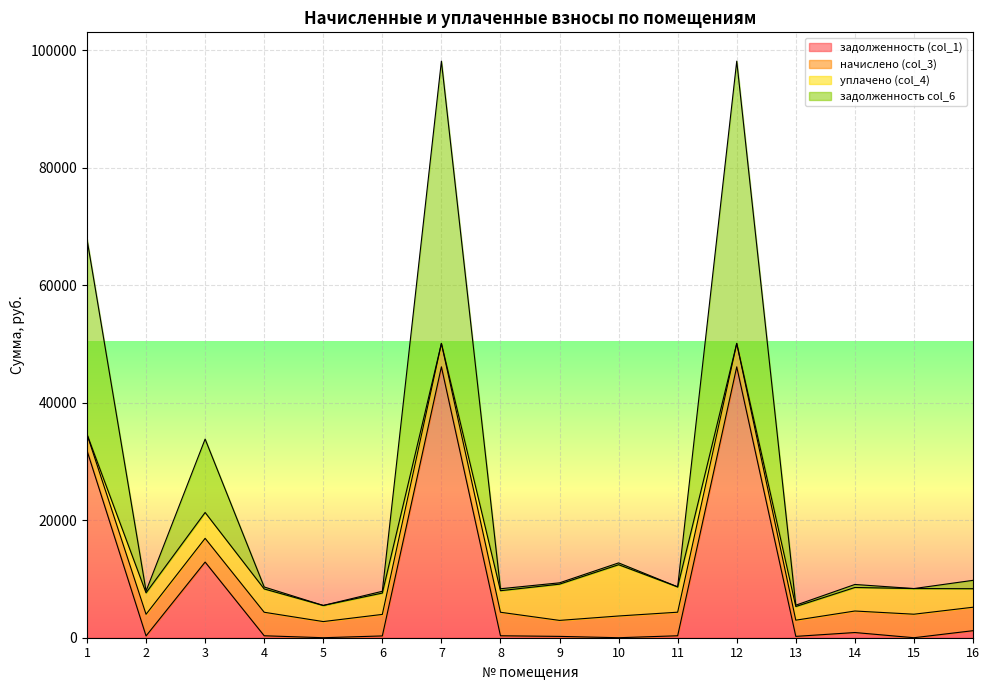

Which category has the highest value across all series?

7